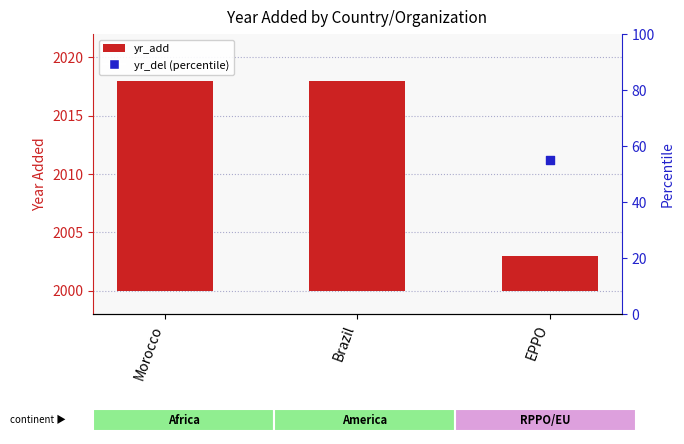

What is the change in value from Brazil to EPPO?

-15